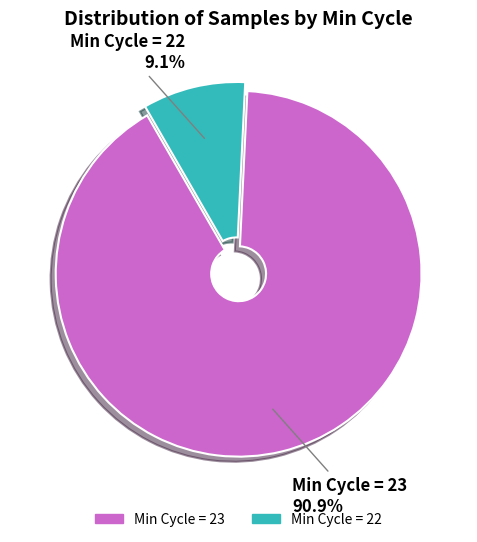

Count the number of slices in the pie.

2